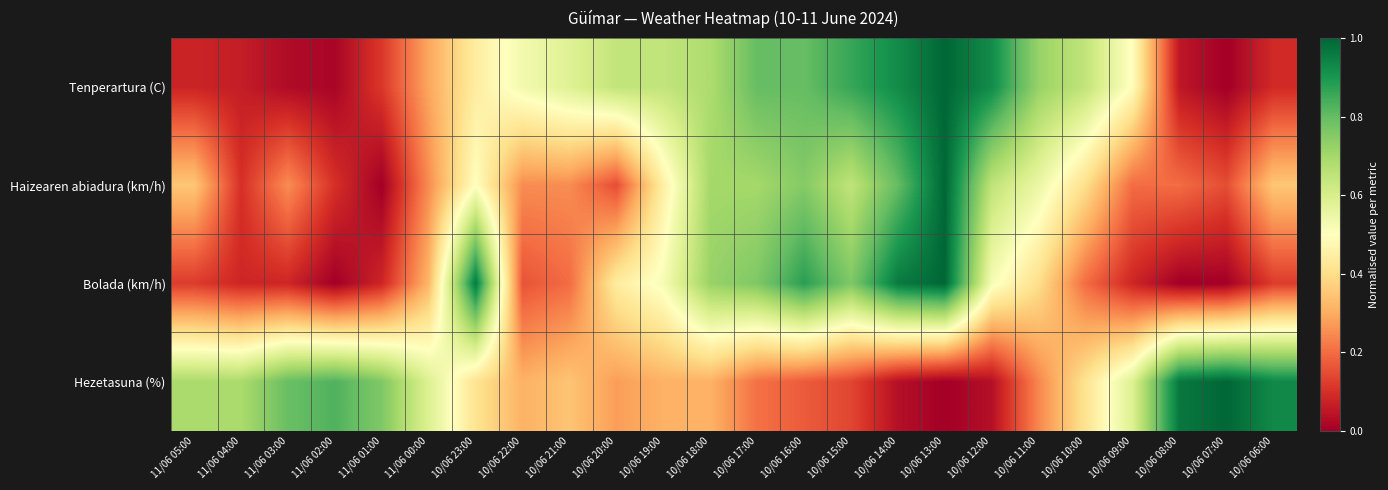

What is the total value across all series at 10/06 10:00?

1.7